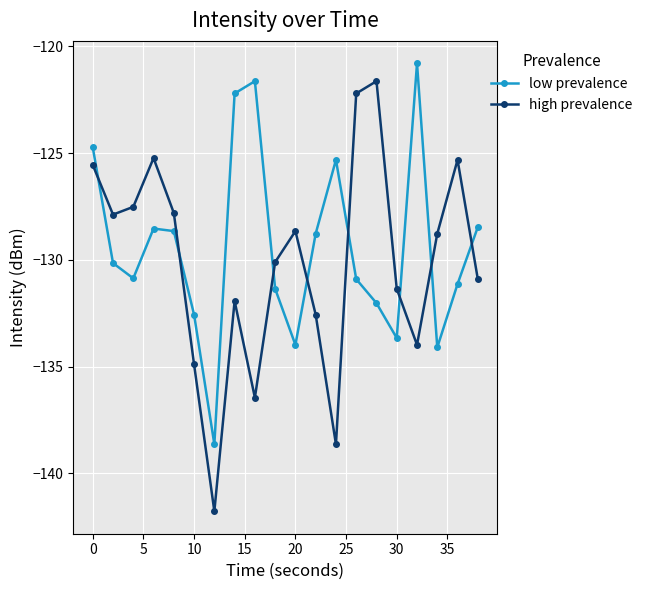

How many values in the low prevalence series exceed -130?

9